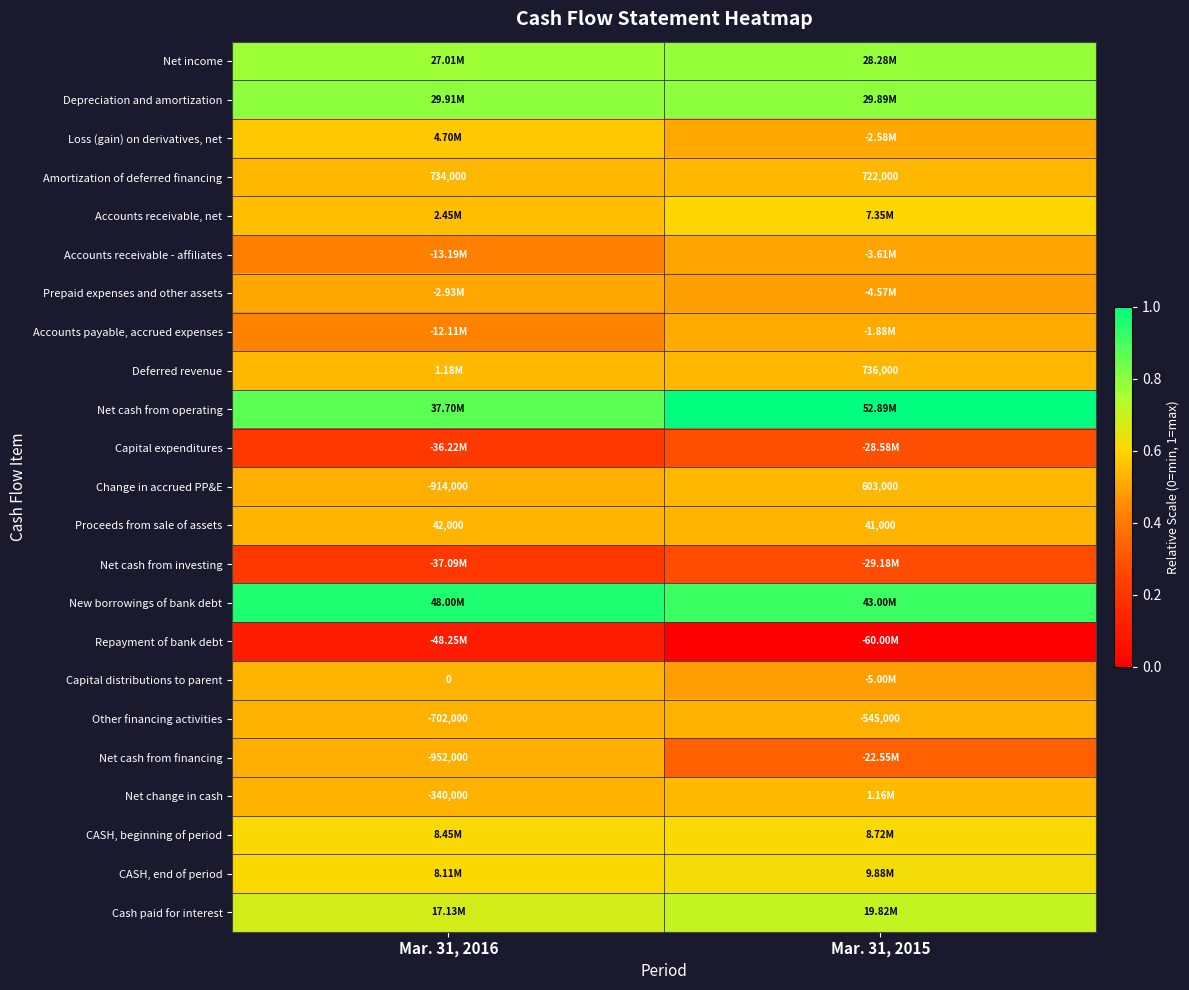

At which label is Accounts receivable - affiliates closest to 0?

Mar. 31, 2016